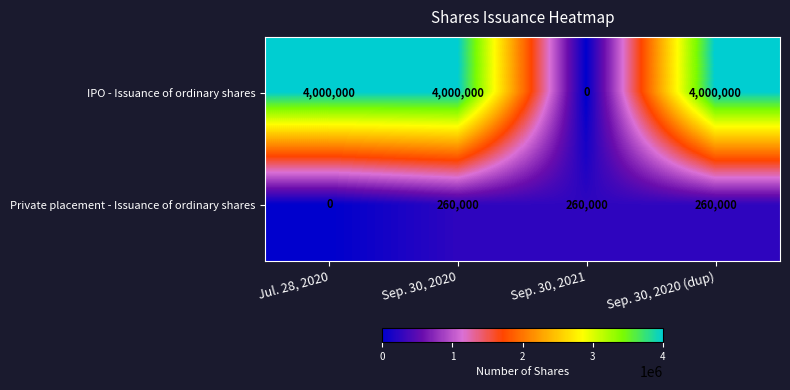

What is the highest value of the Private placement - Issuance of ordinary shares series?

260000